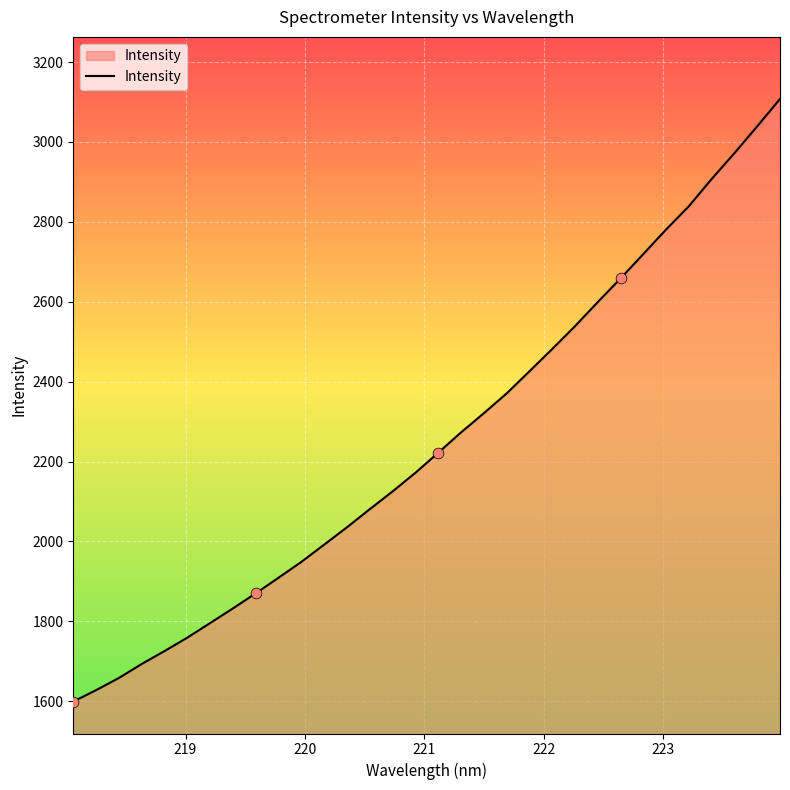

What is the difference between the maximum and minimum values?

1508.3